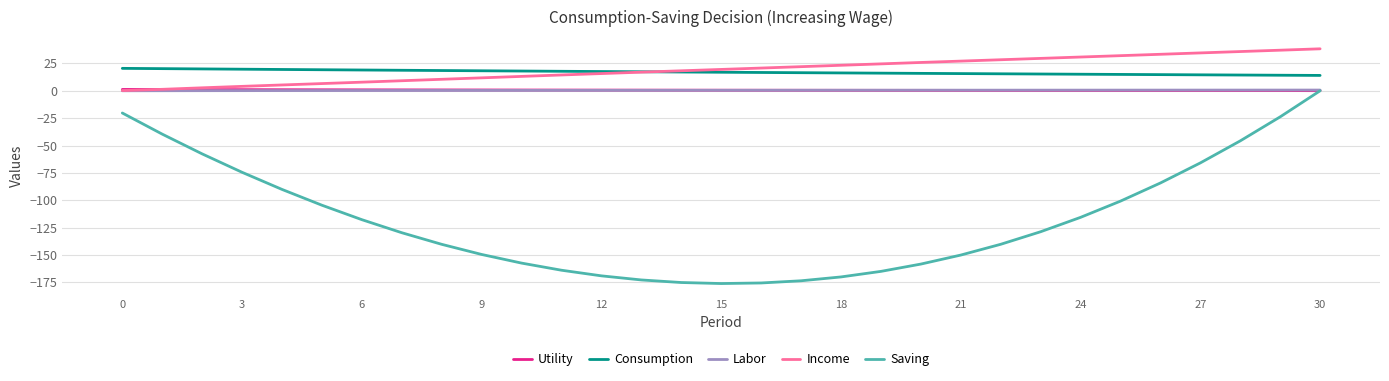

Which series has the widest spread of values?

Saving